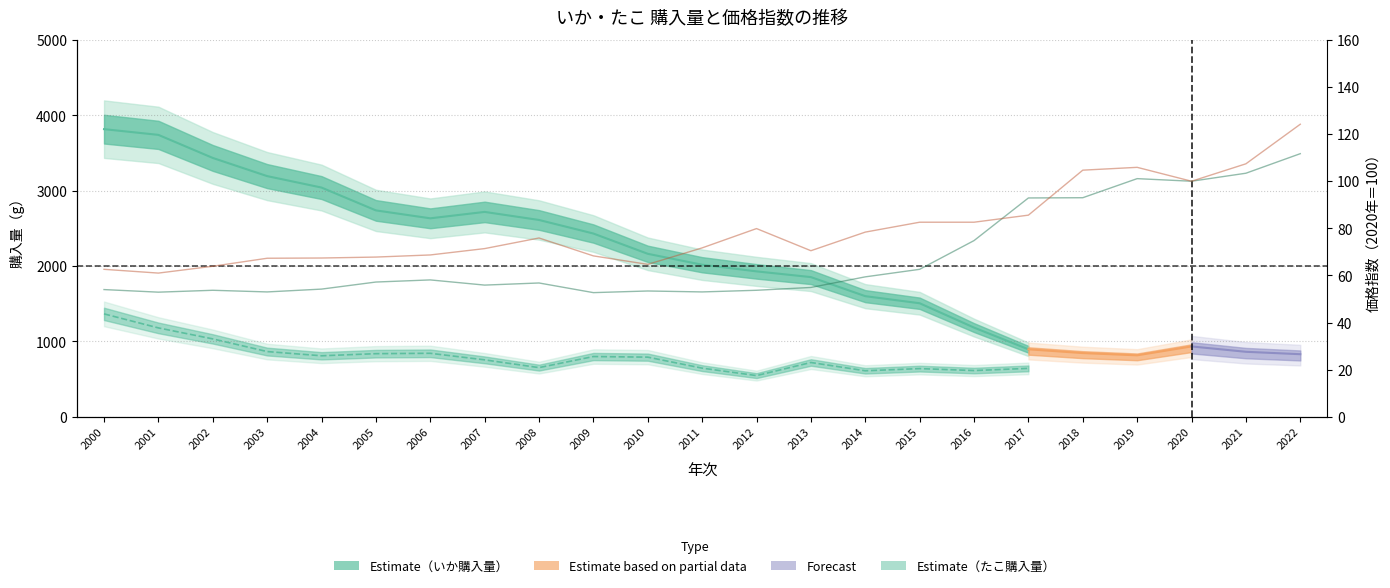

What is the greatest value displayed?

124.2